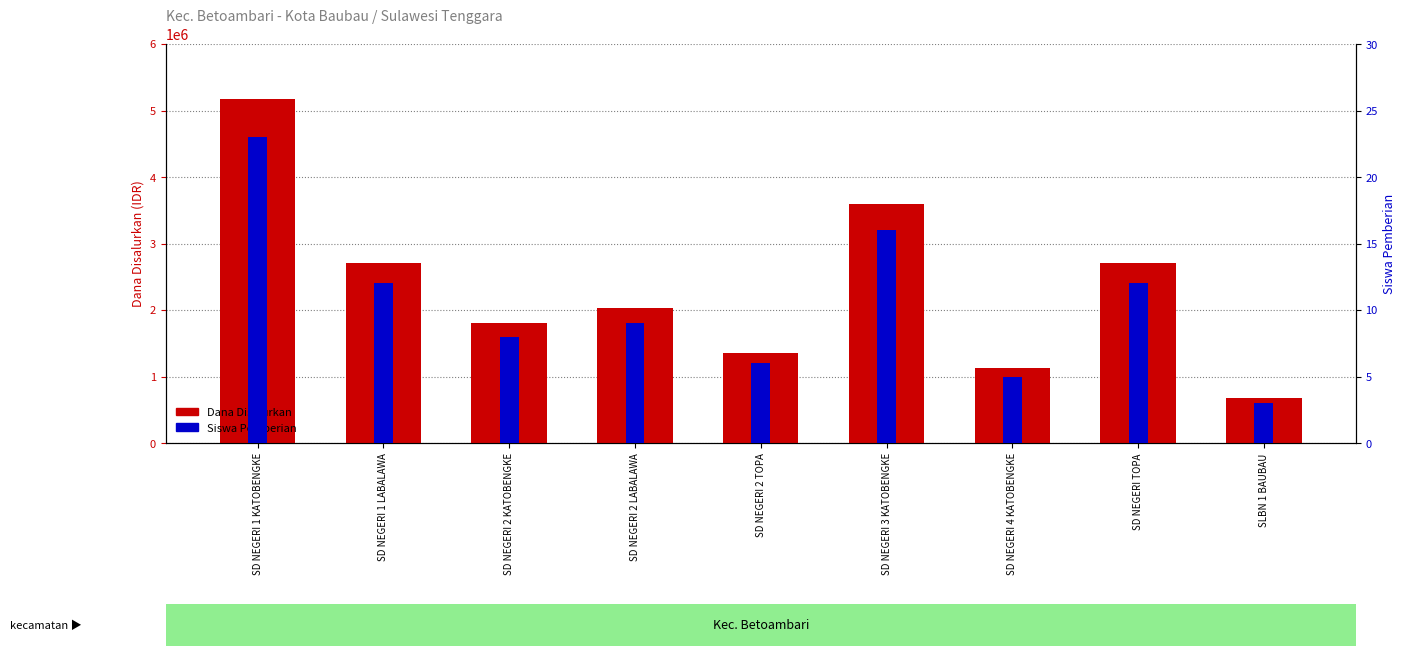

At how many categories does at least one series exceed 138663?

9